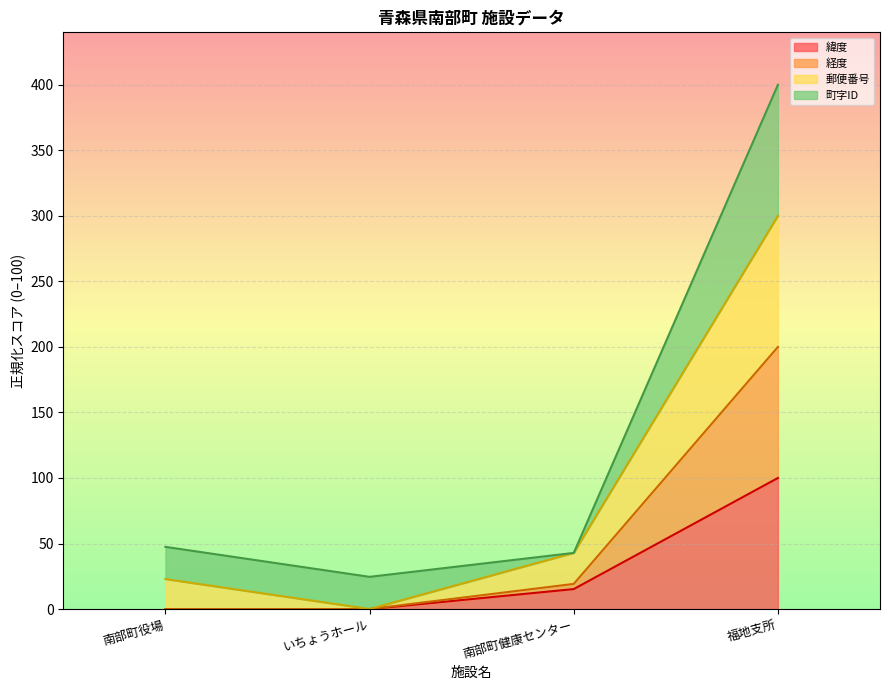

True or false: 緯度 and 経度 cross at least once.

False